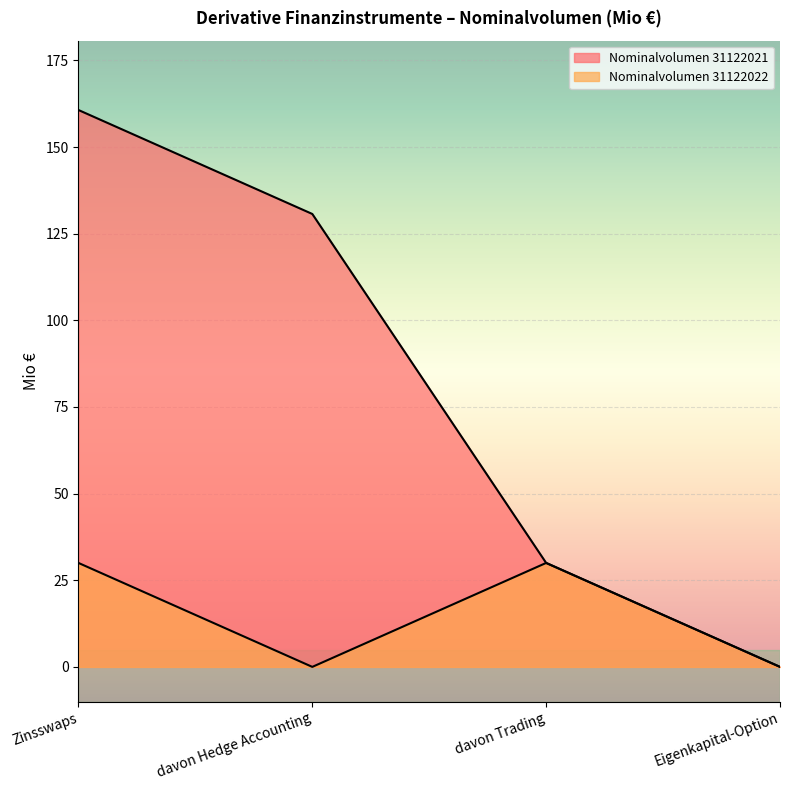

List the series in order of their peak value, lowest first.

Nominalvolumen 31122022, Nominalvolumen 31122021